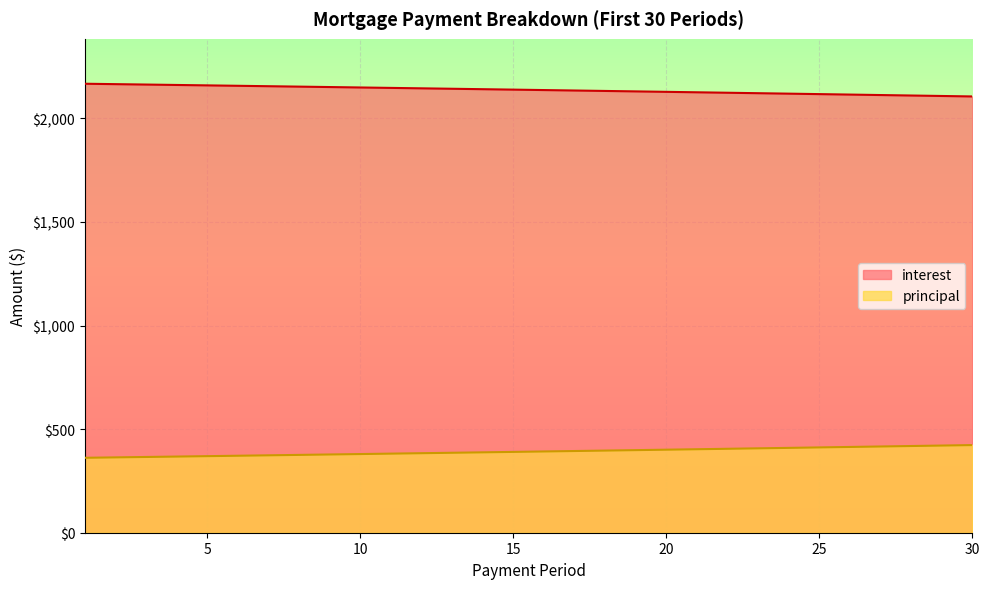

What value does the interest series have at 15?

2138.3